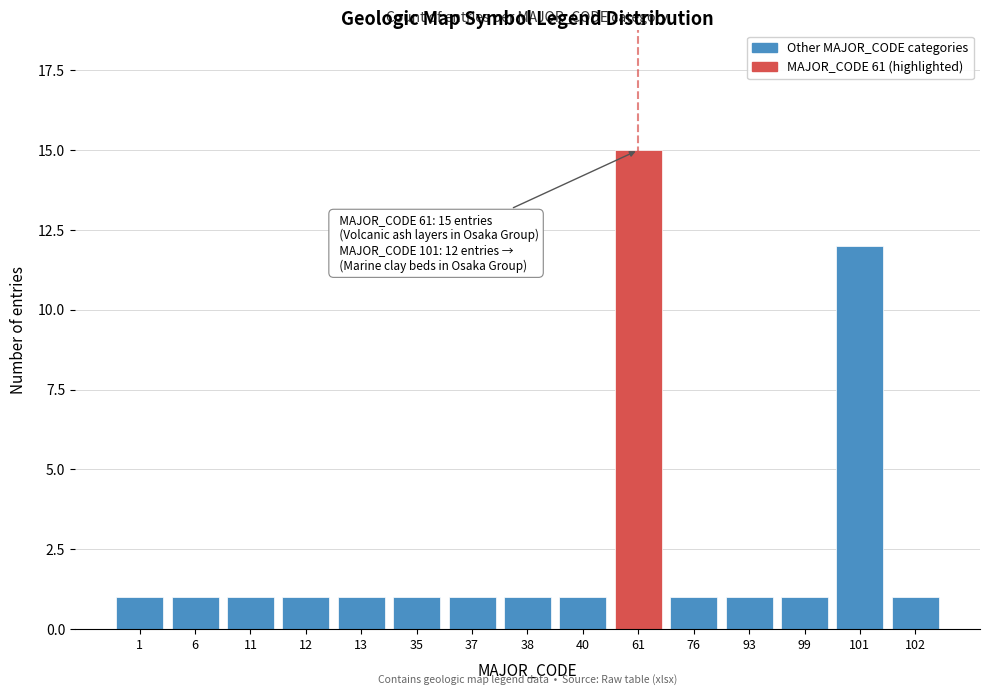

Reading left to right, transcribe all the data shown in this chart.

1	1	1	1	1	1	1	1	1	15	1	1	1	12	1